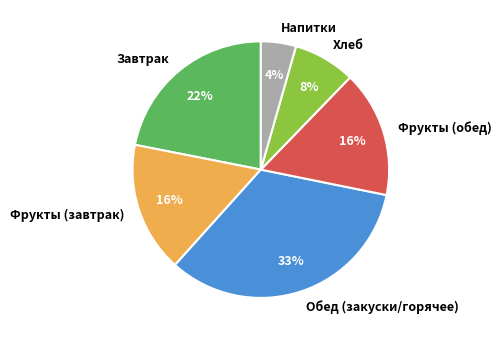

To the nearest percent, what percentage of the pie is Хлеб?

8%